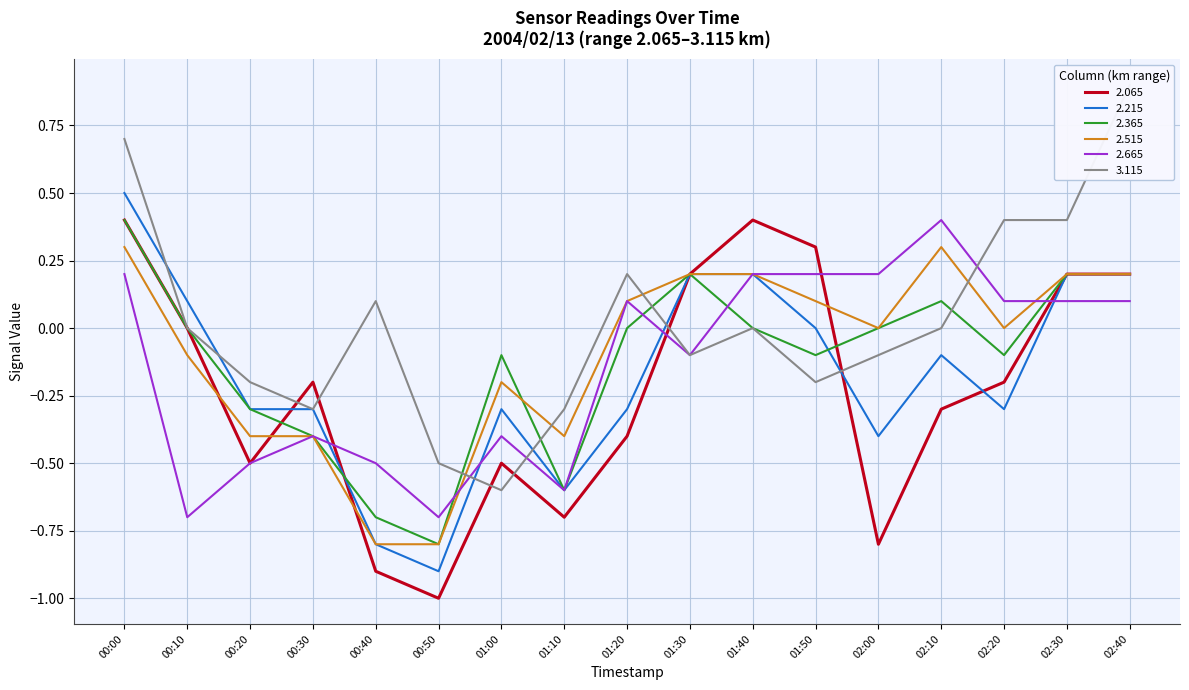

The value of 2.365 at 01:40 is 0.7. True or false?

False